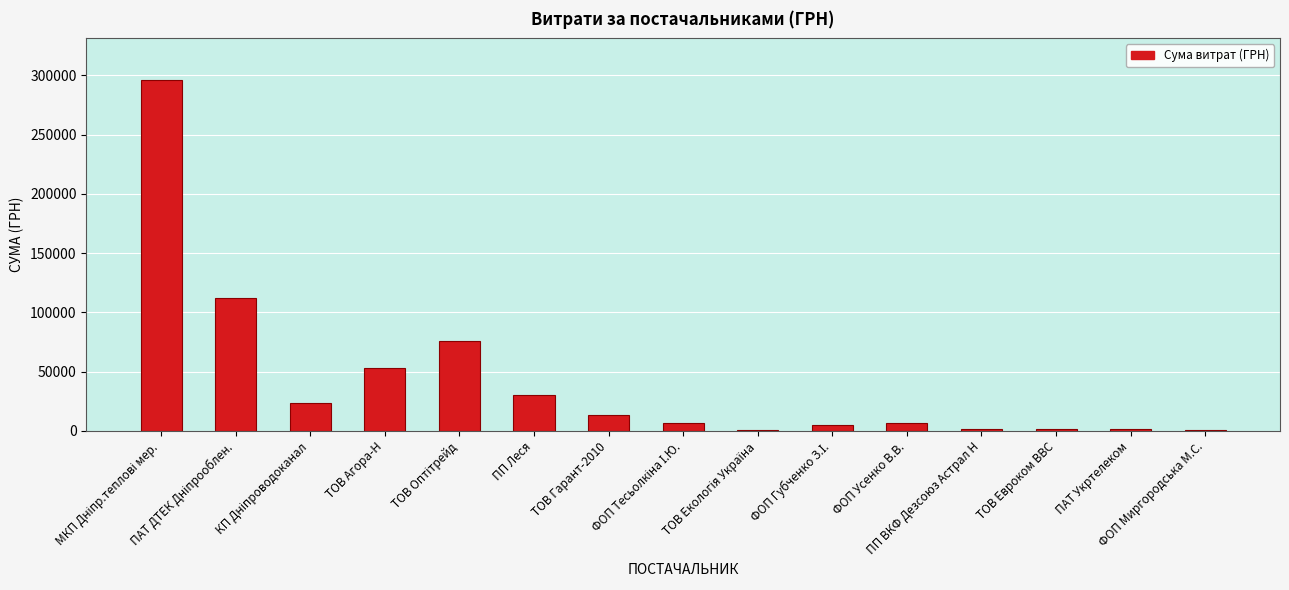

Is it true that the value at ТОВ Евроком ВВС is 1266.3?

True